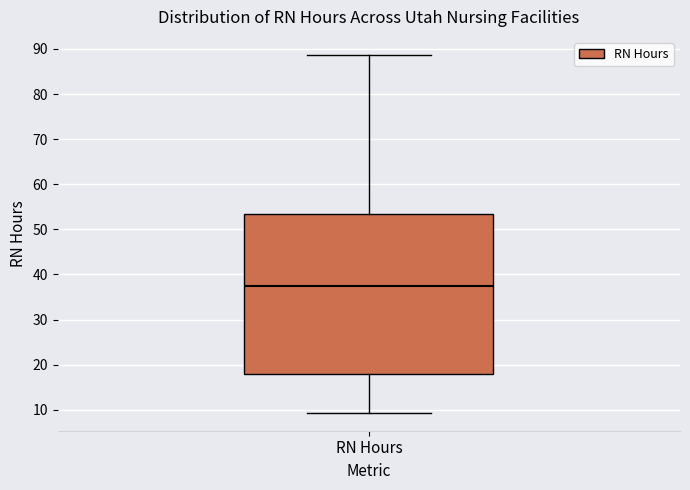

Transcribe this box plot: give where the median line is, the range the box spans, and where the two whiskers end, as read against the y-axis. The values are not printed on the chart, so give them approximately, as read against the axis.

median 37, box 18 to 53, whiskers 9 to 89